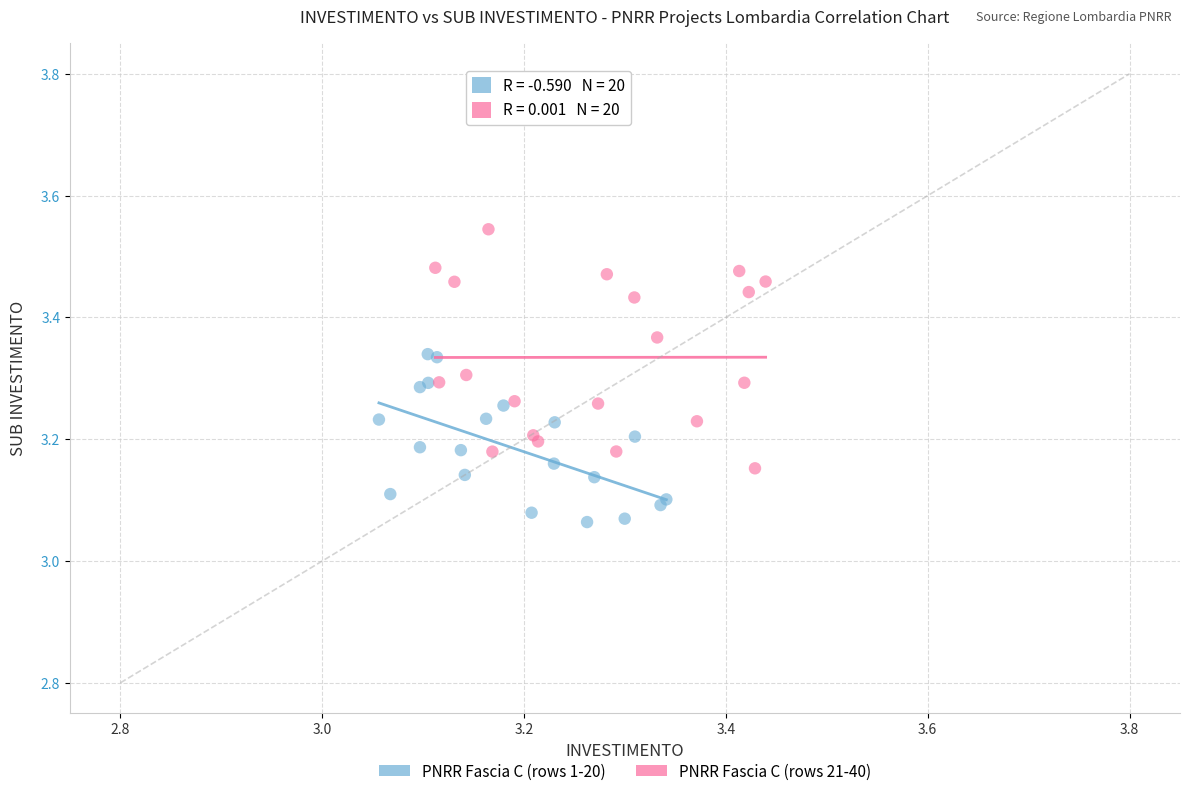

Which series contains the lowest Y value?

PNRR Fascia C (rows 1-20)